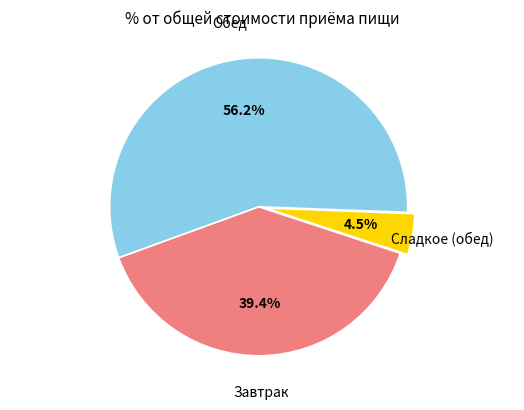

Do Сладкое (обед) and Завтрак together represent more than half of the pie?

No